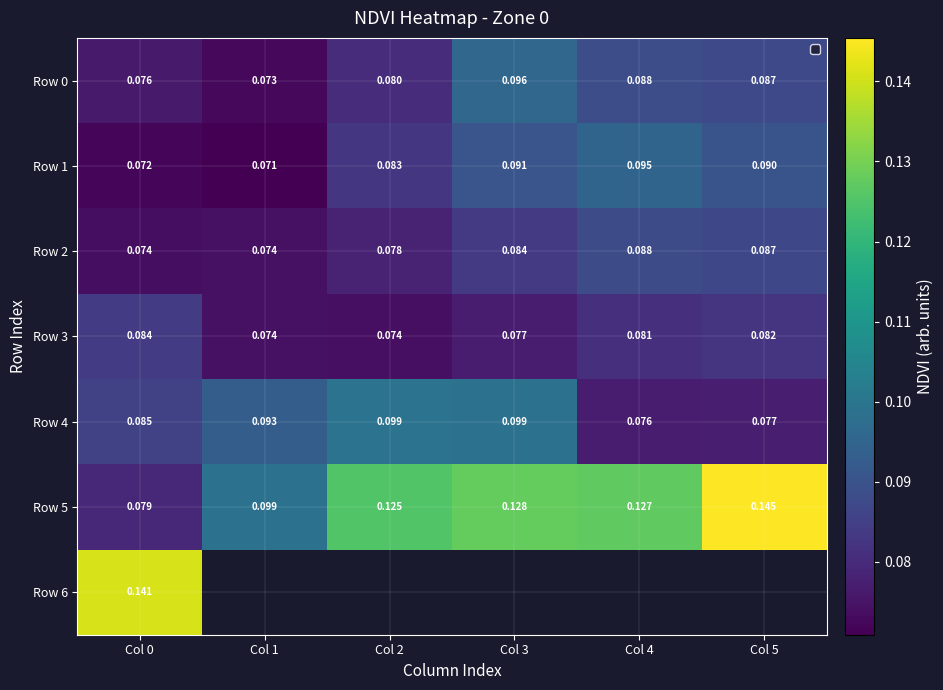

Is the value of Row 6 at Col 0 greater than the value of Row 1 at Col 3?

Yes